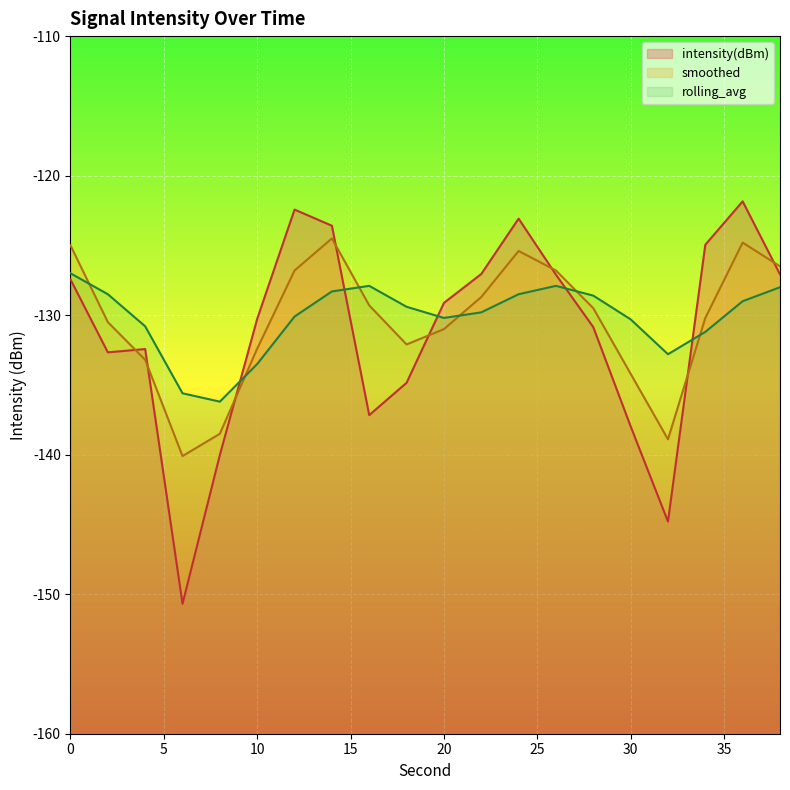

How many data points does each series have?

20